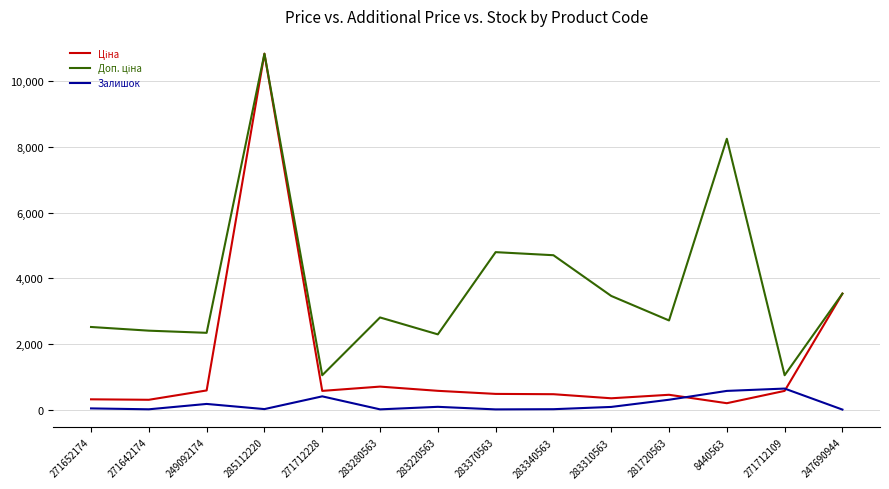

At which category is the sum across all series the highest?

285112220